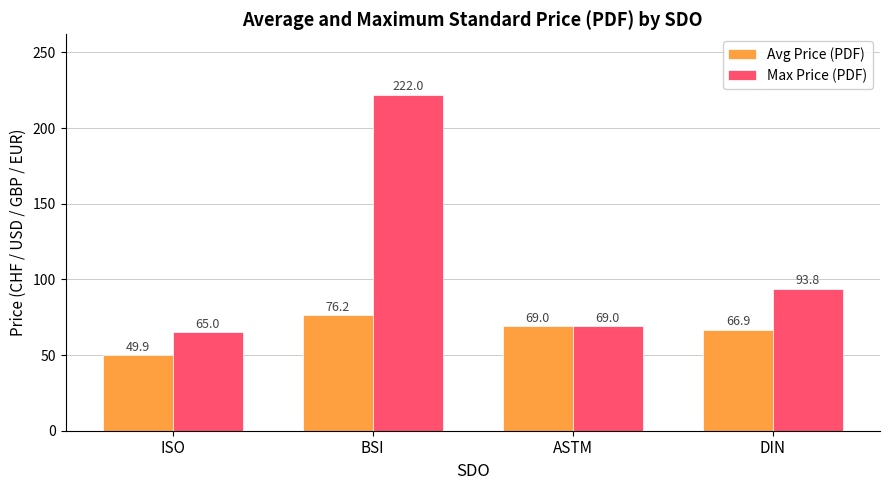

How many categories are shown in the chart?

4